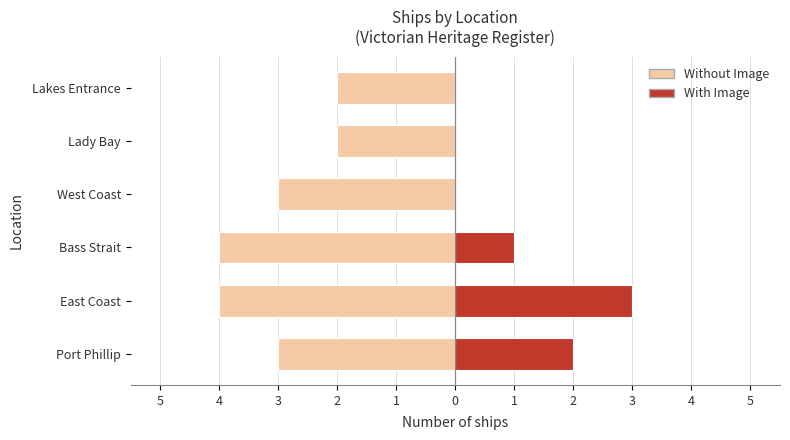

Between Bass Strait and Lakes Entrance, which series saw the biggest shift?

Without Image